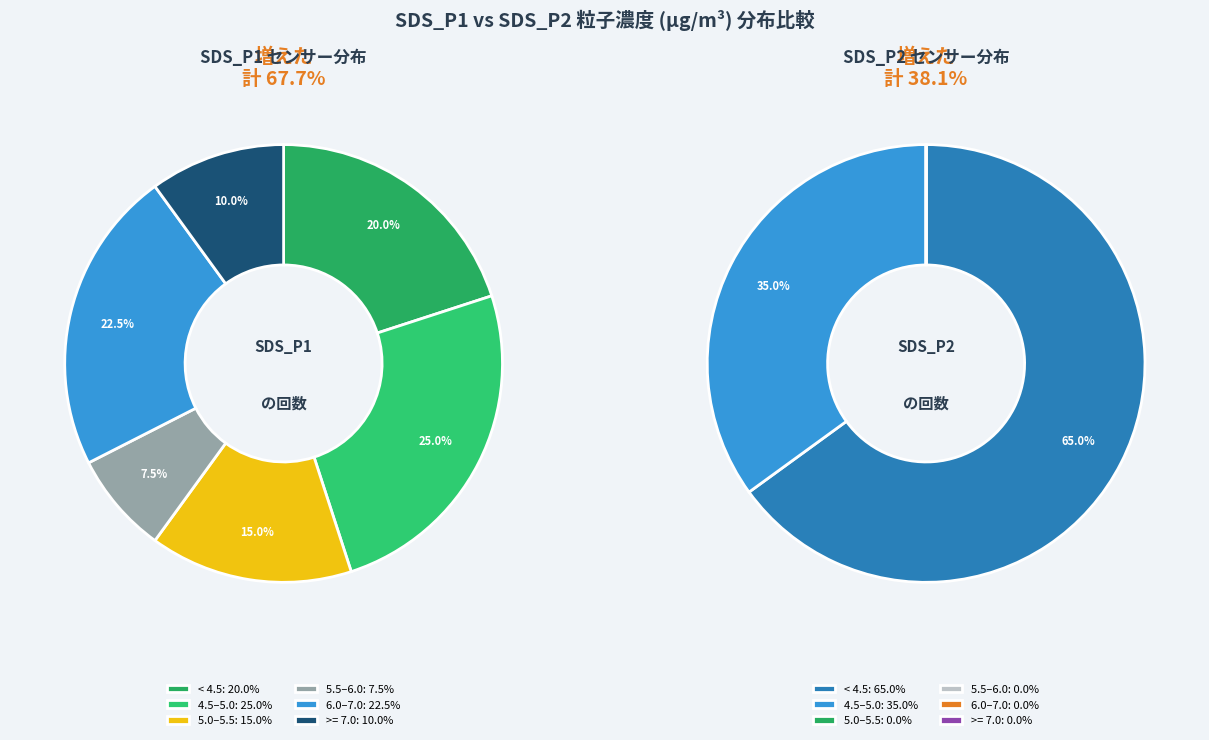

Is there a majority slice in this chart?

No